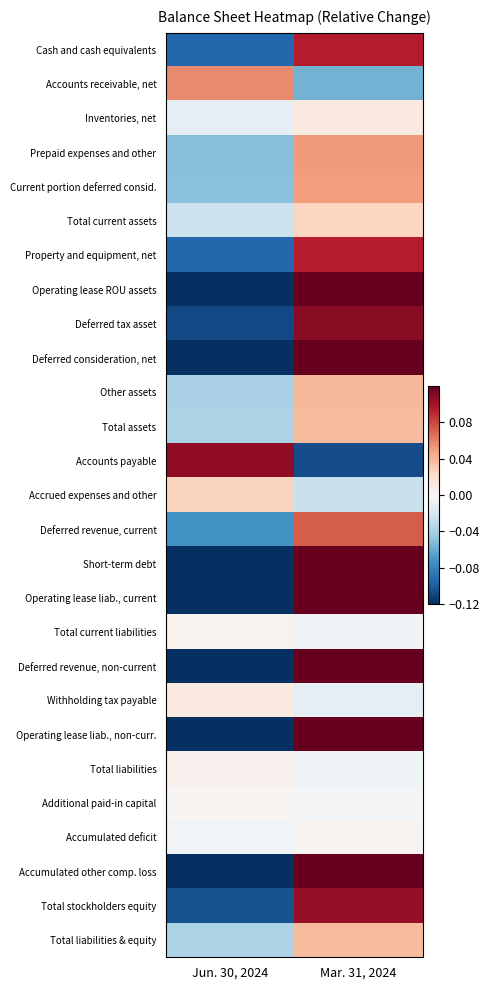

Which label corresponds to the smallest value in the chart?

Jun. 30, 2024